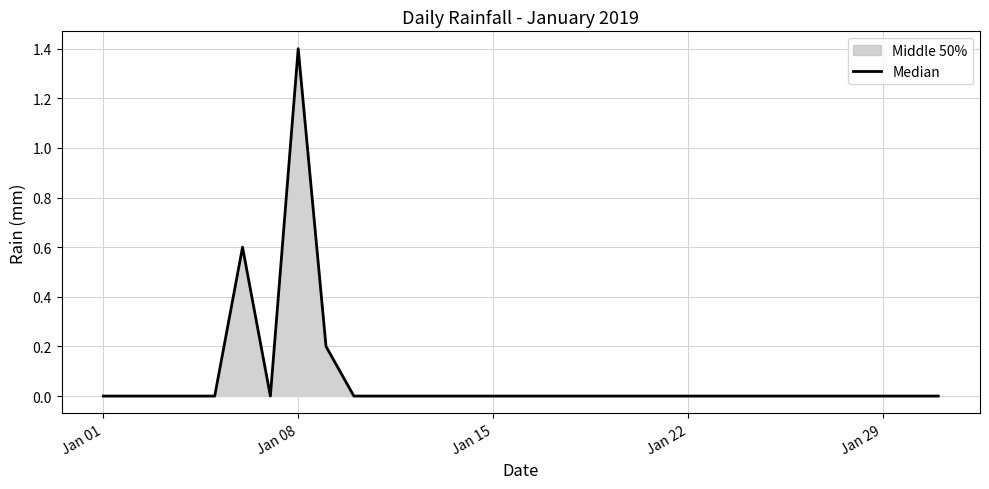

What is the difference between the maximum and minimum values?

1.4